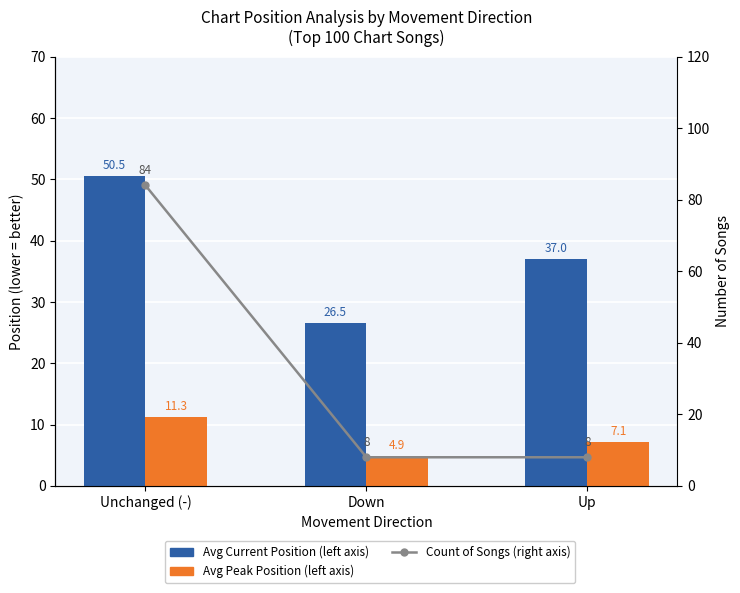

At which label does Avg Current Position reach its peak?

Unchanged (-)